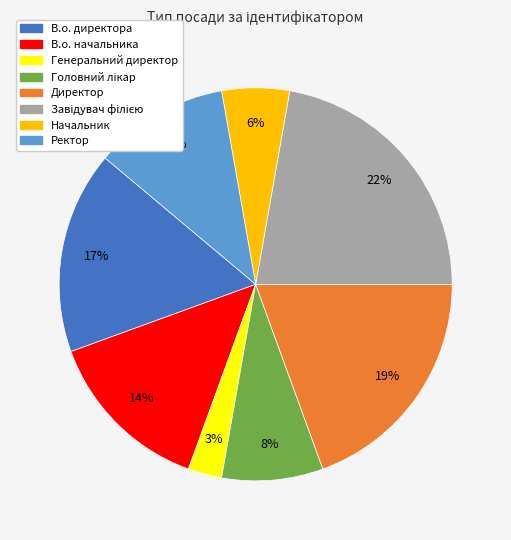

What percentage is the Генеральний директор slice, to the nearest percent?

3%